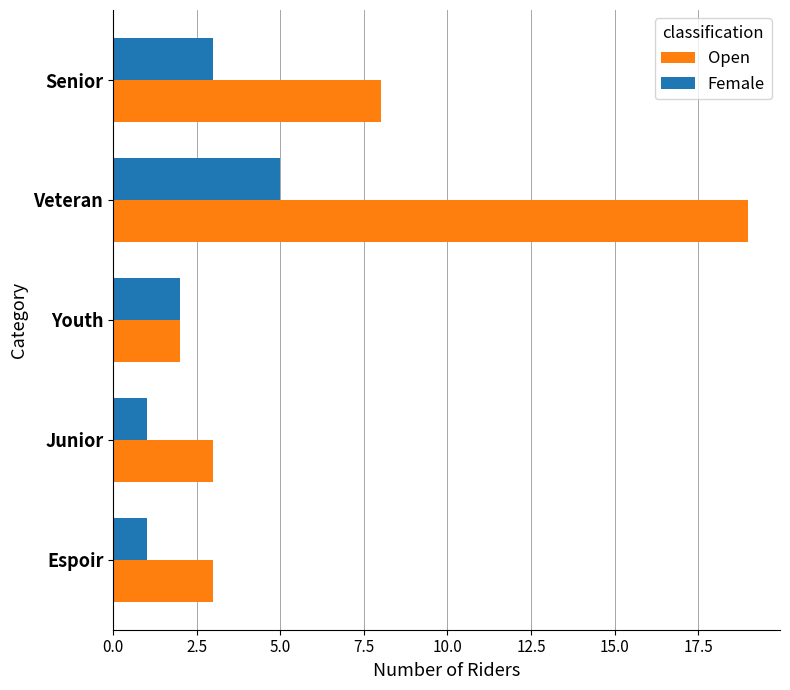

What are all the series names shown in the legend?

Open, Female